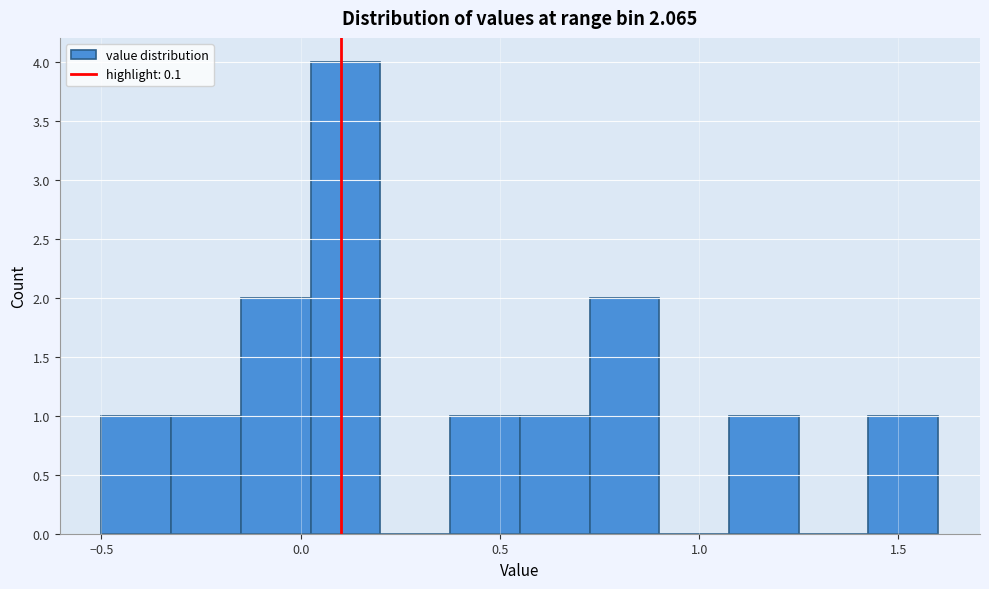

Around what value on the x-axis is the tallest bar? Give the approximate position of its centre, as read against the axis.

0.10